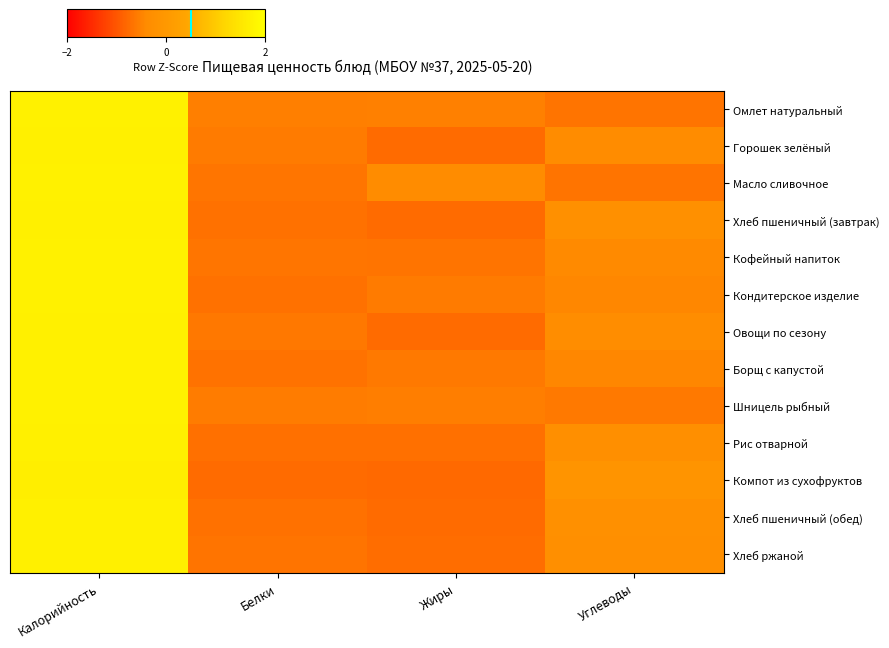

At Углеводы, list the series in order from largest to smallest.

Компот из сухофруктов, Хлеб пшеничный (завтрак), Хлеб пшеничный (обед), Хлеб ржаной, Рис отварной, Овощи по сезону, Горошек зелёный, Кофейный напиток, Кондитерское изделие, Борщ с капустой, Шницель рыбный, Масло сливочное, Омлет натуральный